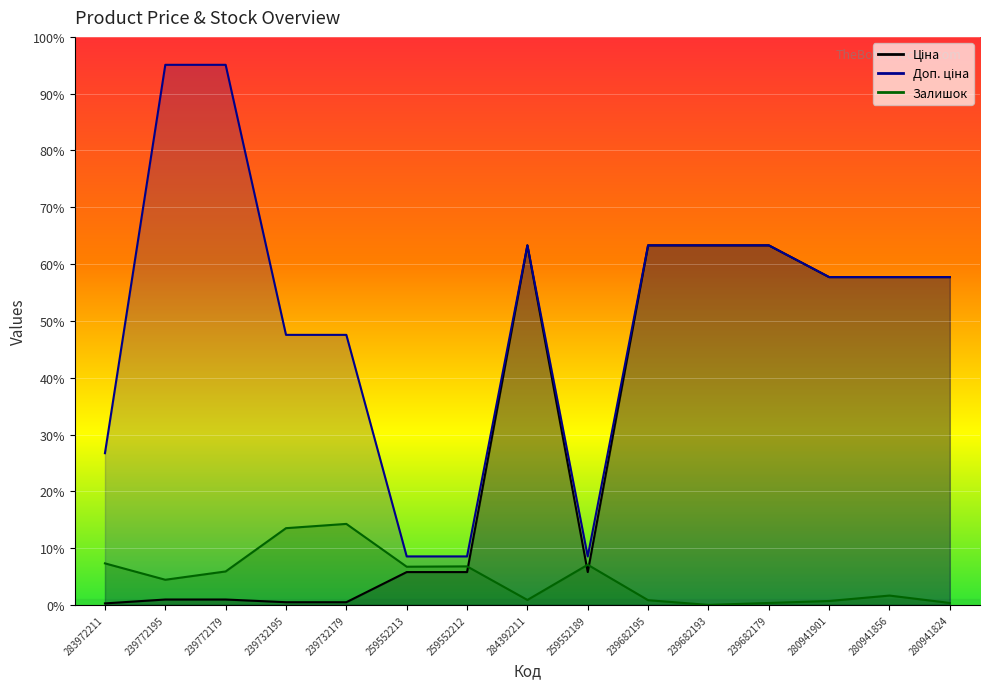

Rank the series by their average value, from highest to lowest.

Доп. ціна, Ціна, Залишок